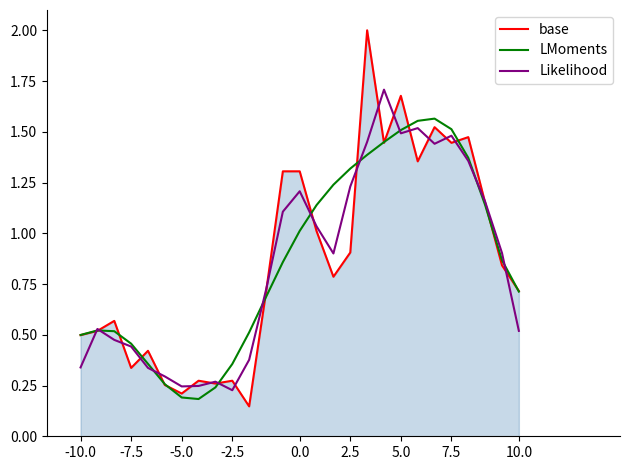

How many series are shown in this chart?

3